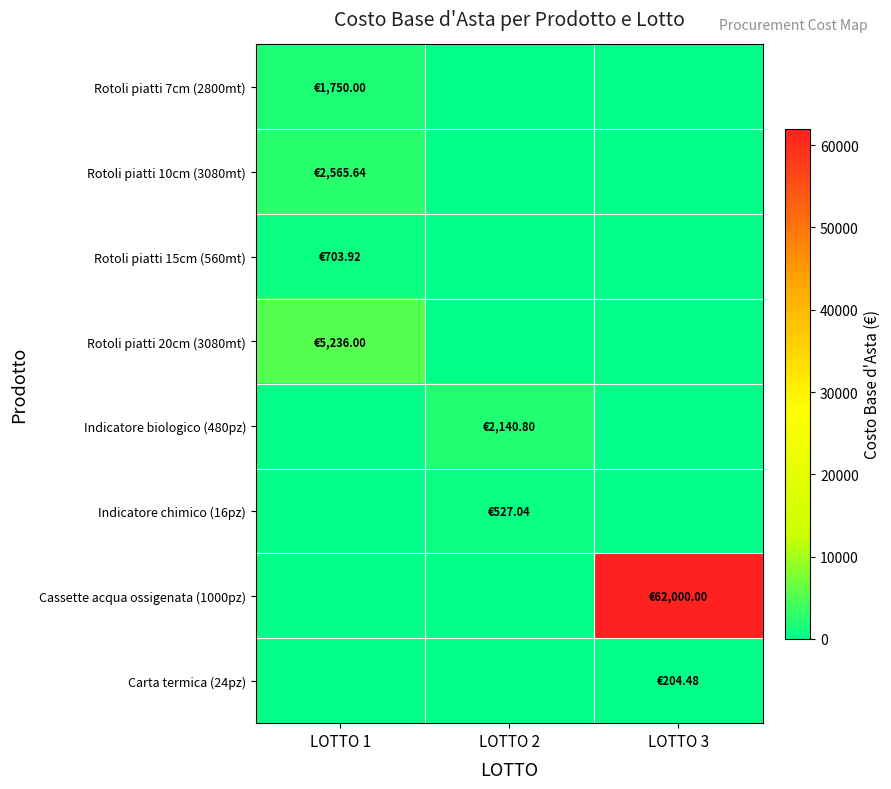

Which series changed the most between LOTTO 1 and LOTTO 2?

Rotoli piatti 20cm (3080mt)